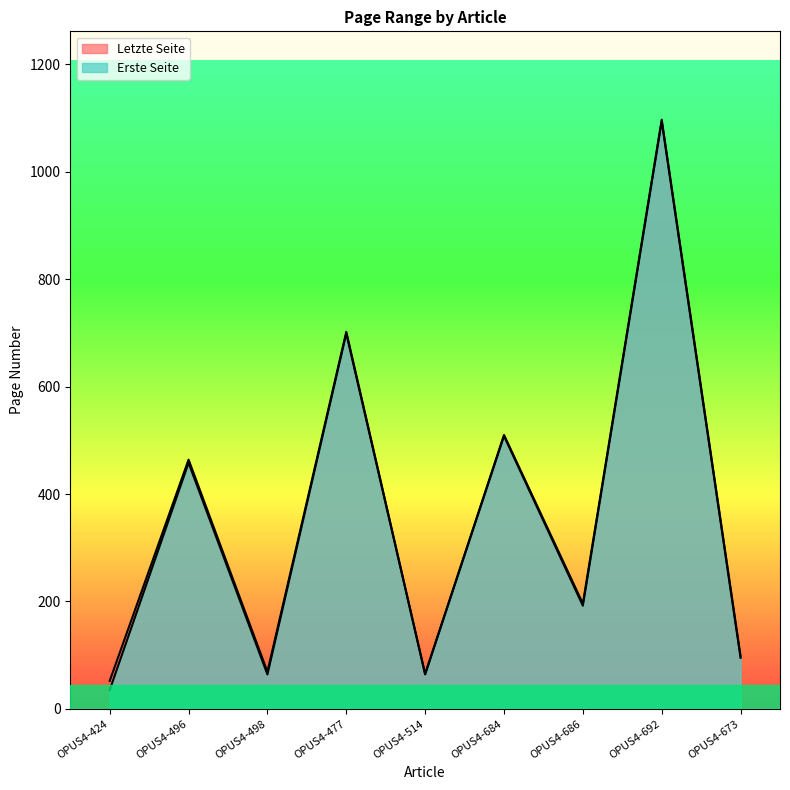

At how many categories does at least one series exceed 242?

4